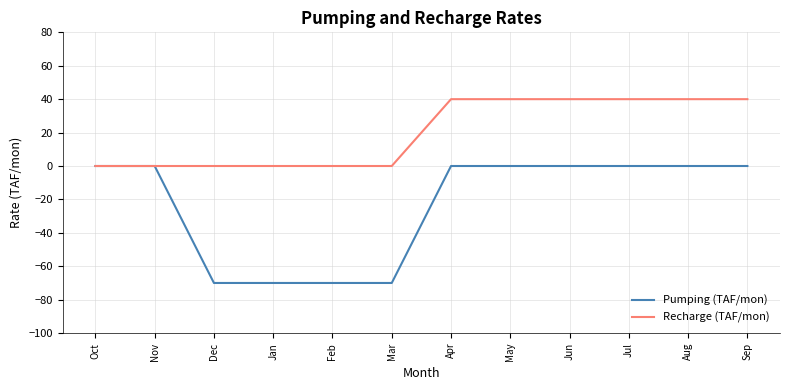

What is the sum of all Recharge (TAF/mon) values?

240